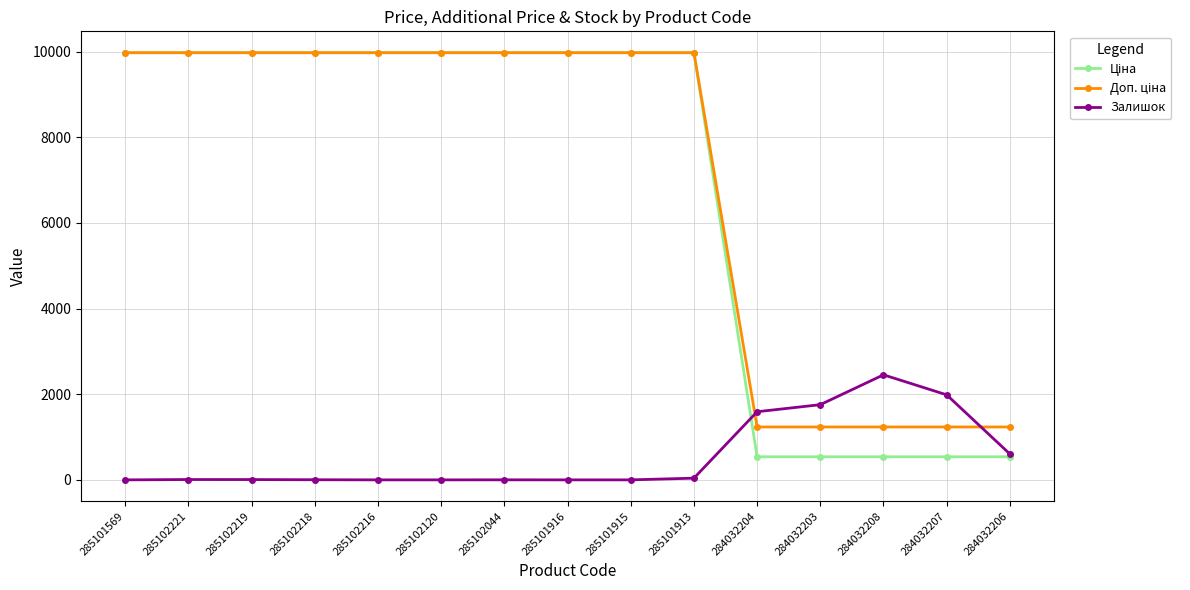

What is the greatest value displayed?

9975.0